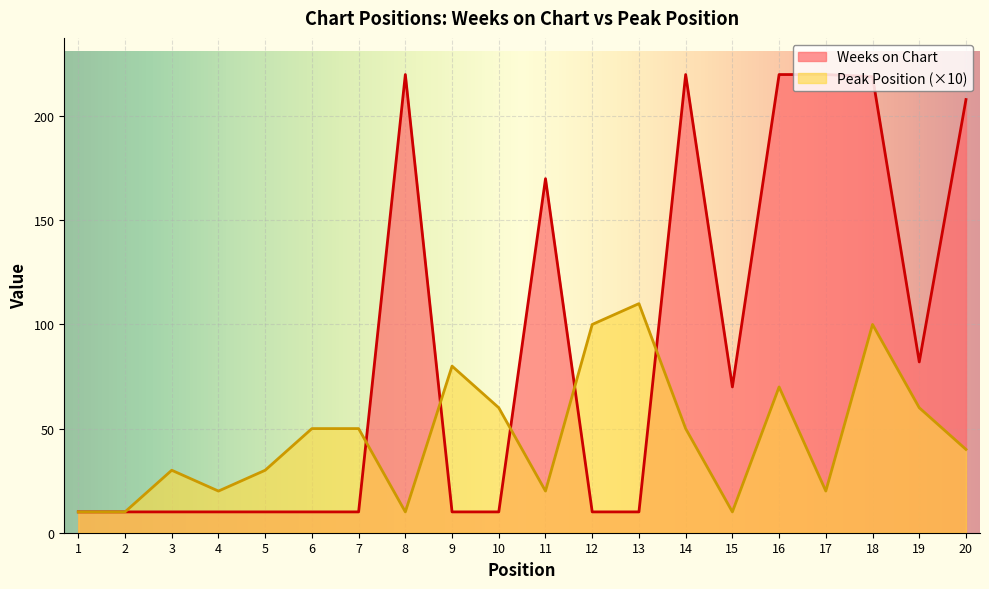

At which category does the chart reach its minimum across all series?

1